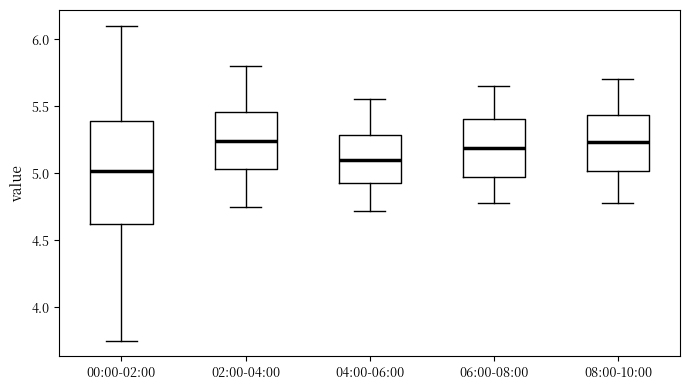

Comparing the boxes themselves (not the whiskers), which one is the tallest?

00:00-02:00